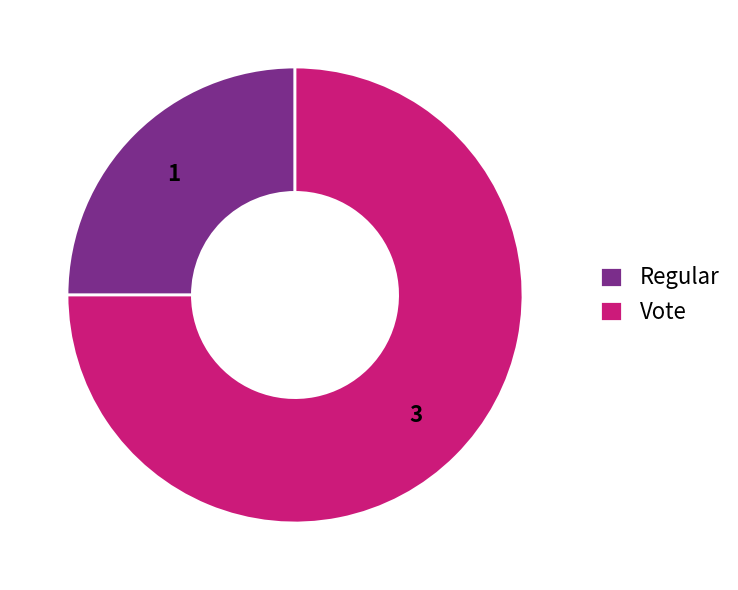

The Vote slice represents 62% of the pie. True or false?

False